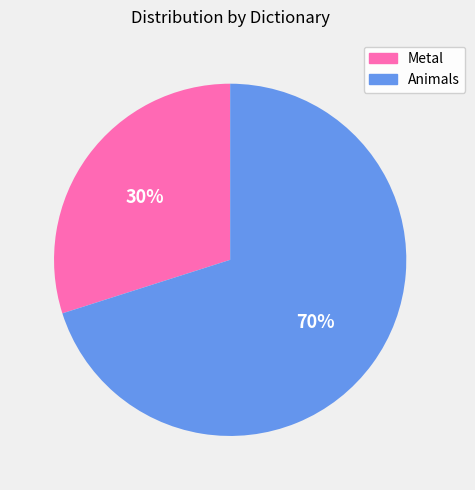

To the nearest percent, what percentage of the pie is Animals?

70%